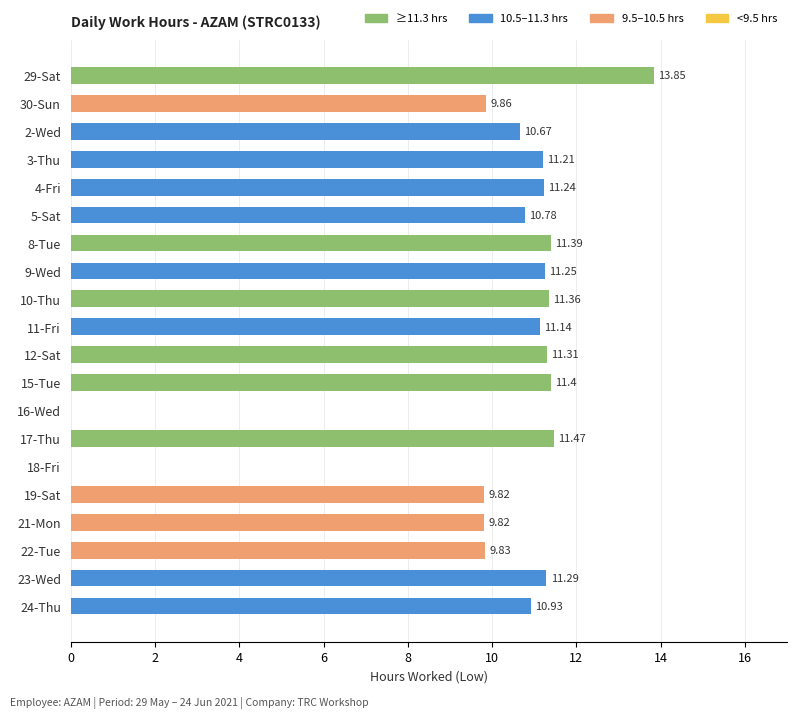

What is the sum of all values?

198.6